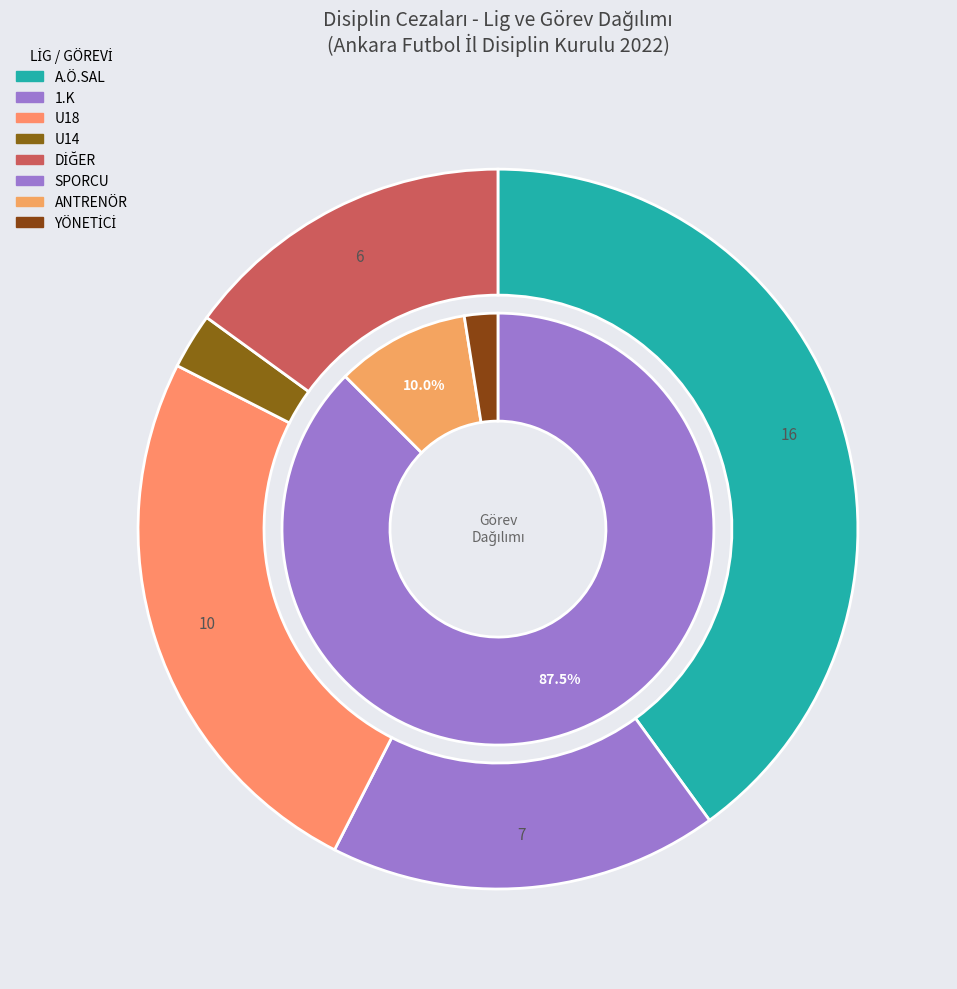

The SPORCU slice represents 88% of the pie. True or false?

True